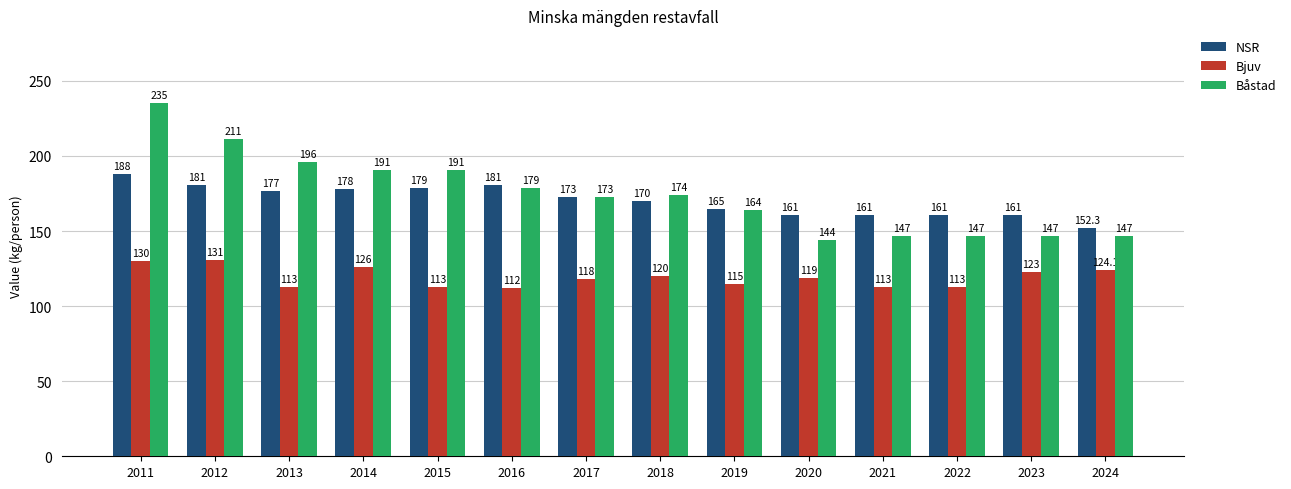

At how many categories does at least one series exceed 215?

1